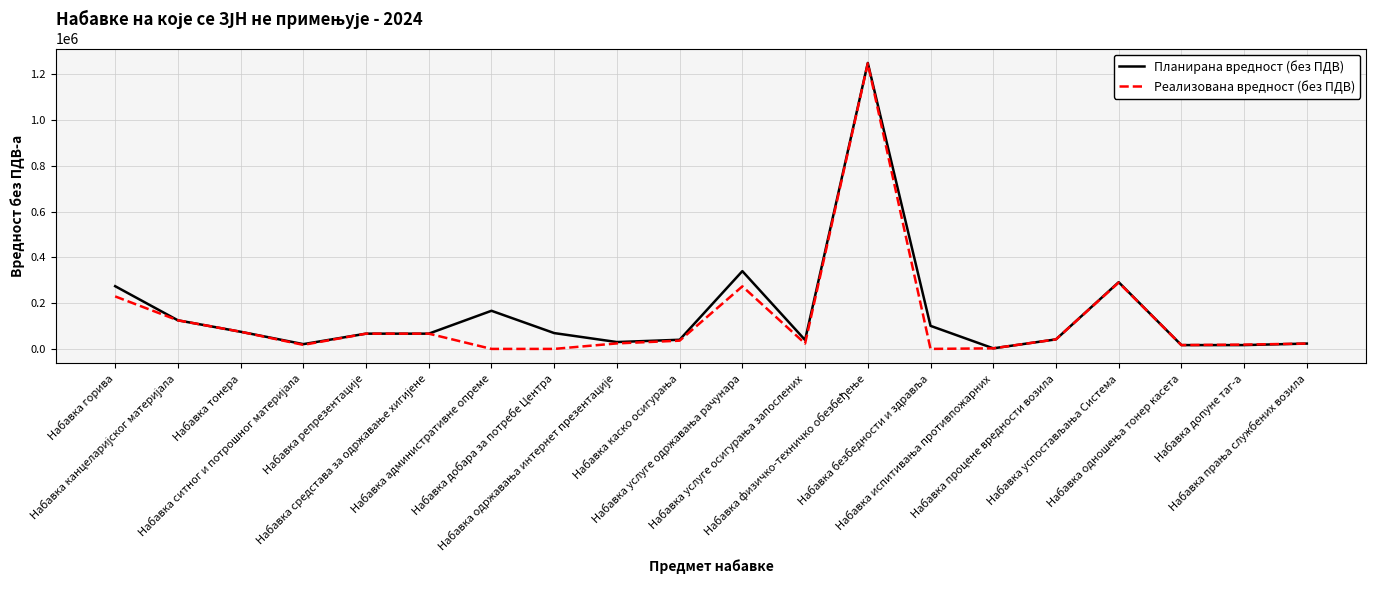

What is the highest value of the Планирана вредност (без ПДВ) series?

1250000.0